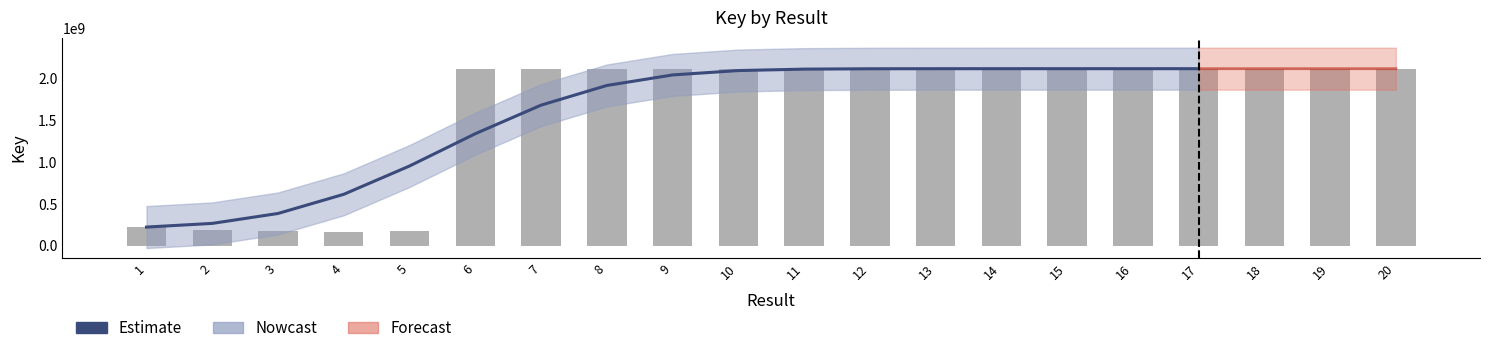

Which label corresponds to the smallest value in the chart?

4